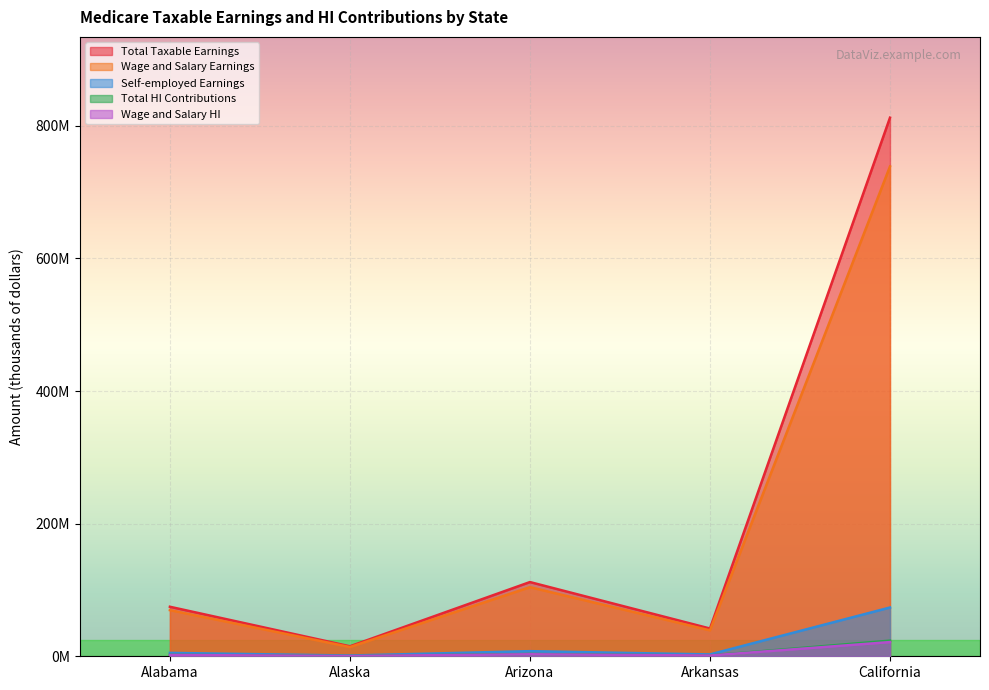

Which has a higher value, Alaska or Arkansas?

Arkansas